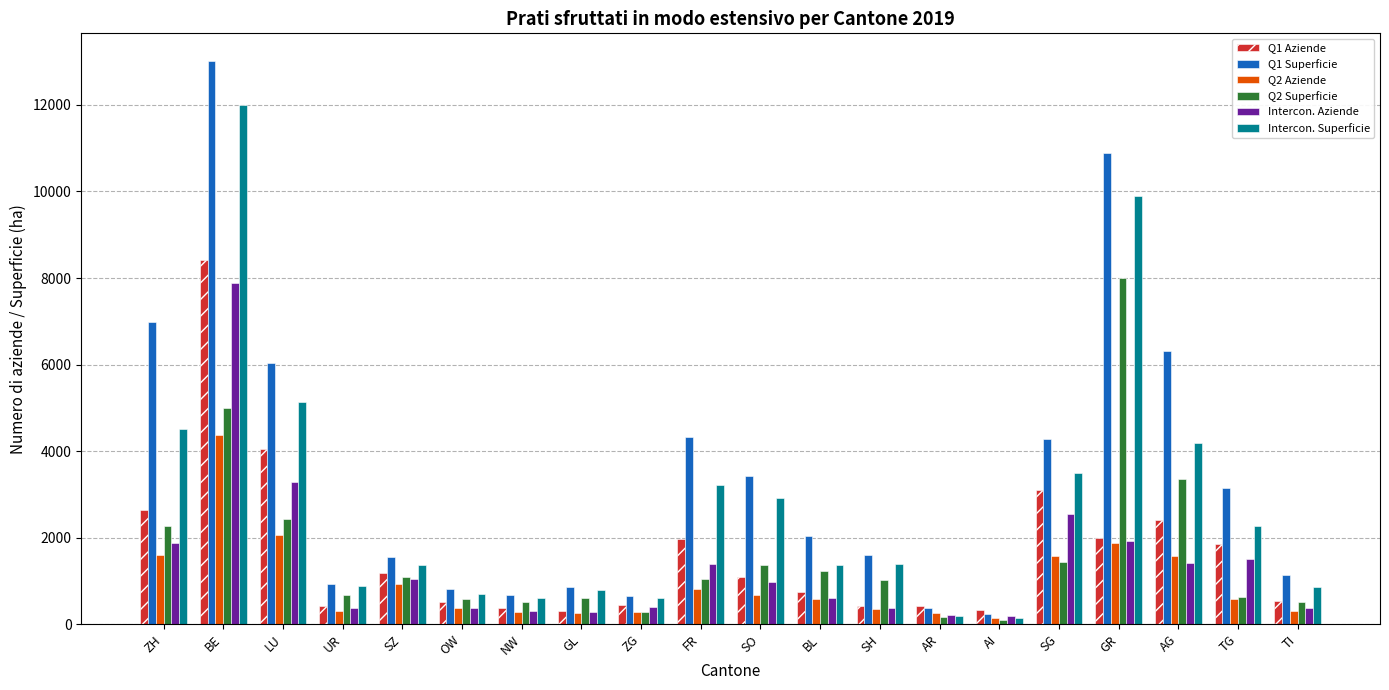

What are all the series names shown in the legend?

Q1 Aziende, Q1 Superficie, Q2 Aziende, Q2 Superficie, Intercon. Aziende, Intercon. Superficie